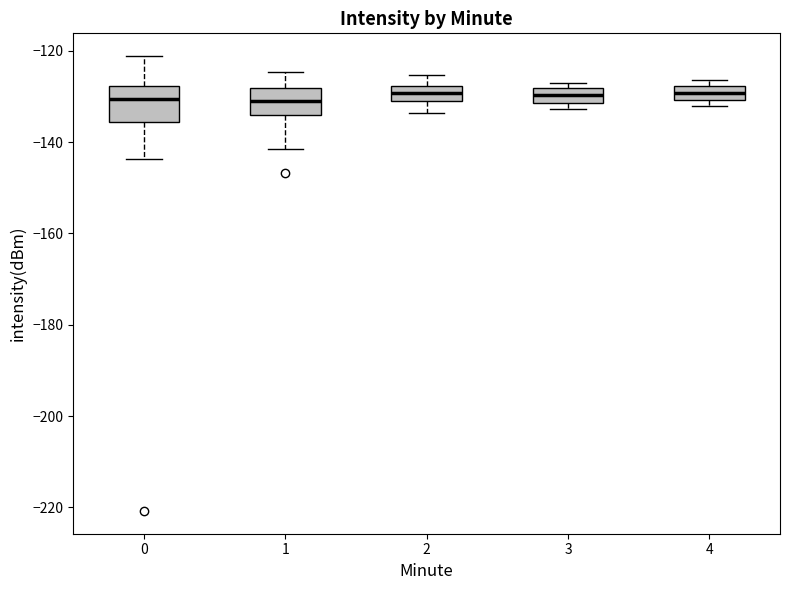

Where is the upper edge of the box at x = 2 on the y-axis? The values are not printed on the chart, so give them approximately, as read against the axis.

-128